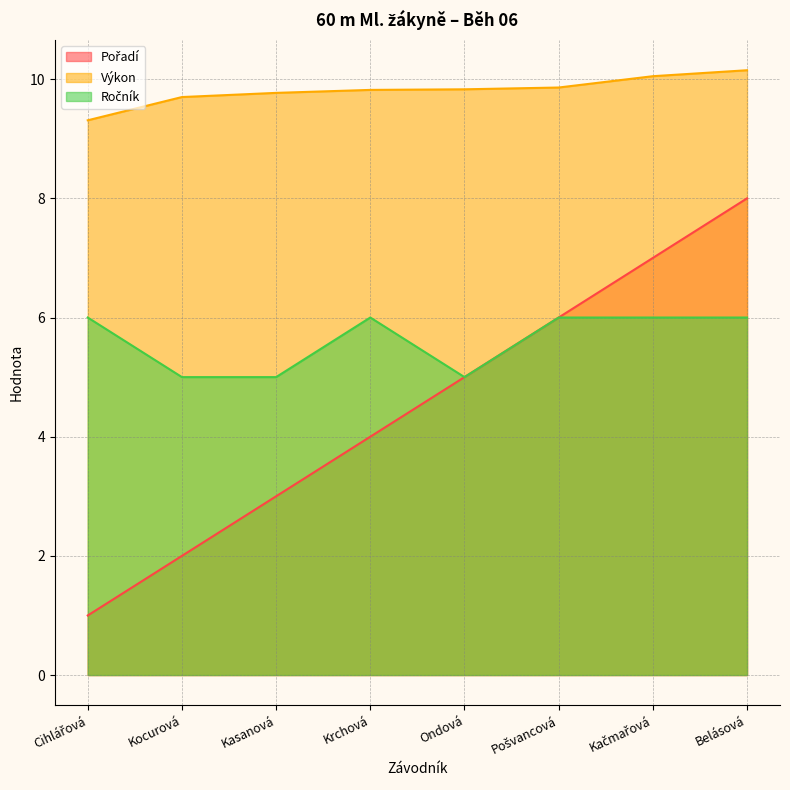

Reading right to left, transcribe all the data shown in this chart.

Pořadí: 8.0	7.0	6.0	5.0	4.0	3.0	2.0	1.0
Výkon: 10.2	10.1	9.9	9.8	9.8	9.8	9.7	9.3
Ročník: 6.0	6.0	6.0	5.0	6.0	5.0	5.0	6.0